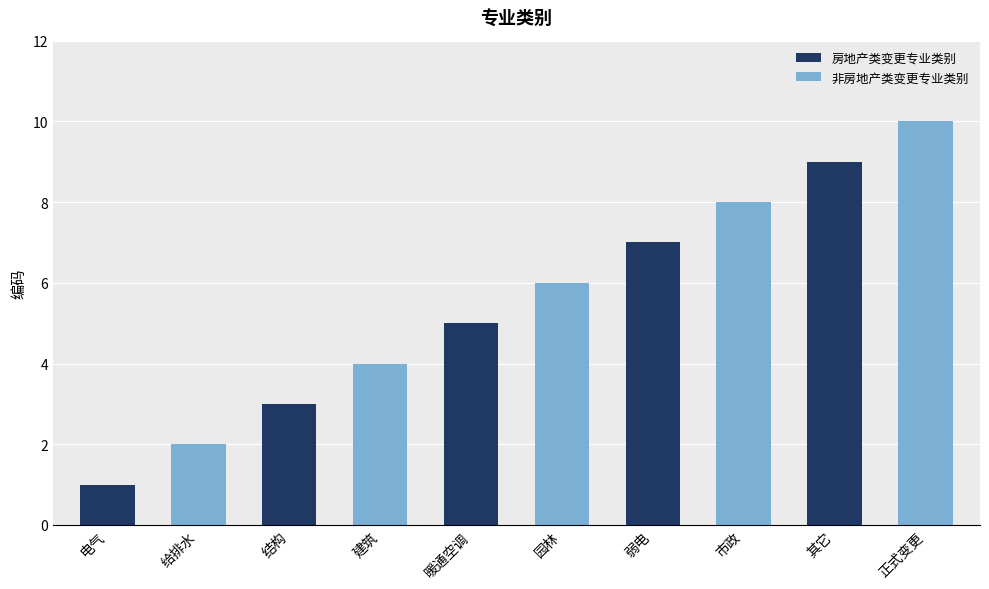

Reading right to left, transcribe all the data shown in this chart.

10	9	8	7	6	5	4	3	2	1